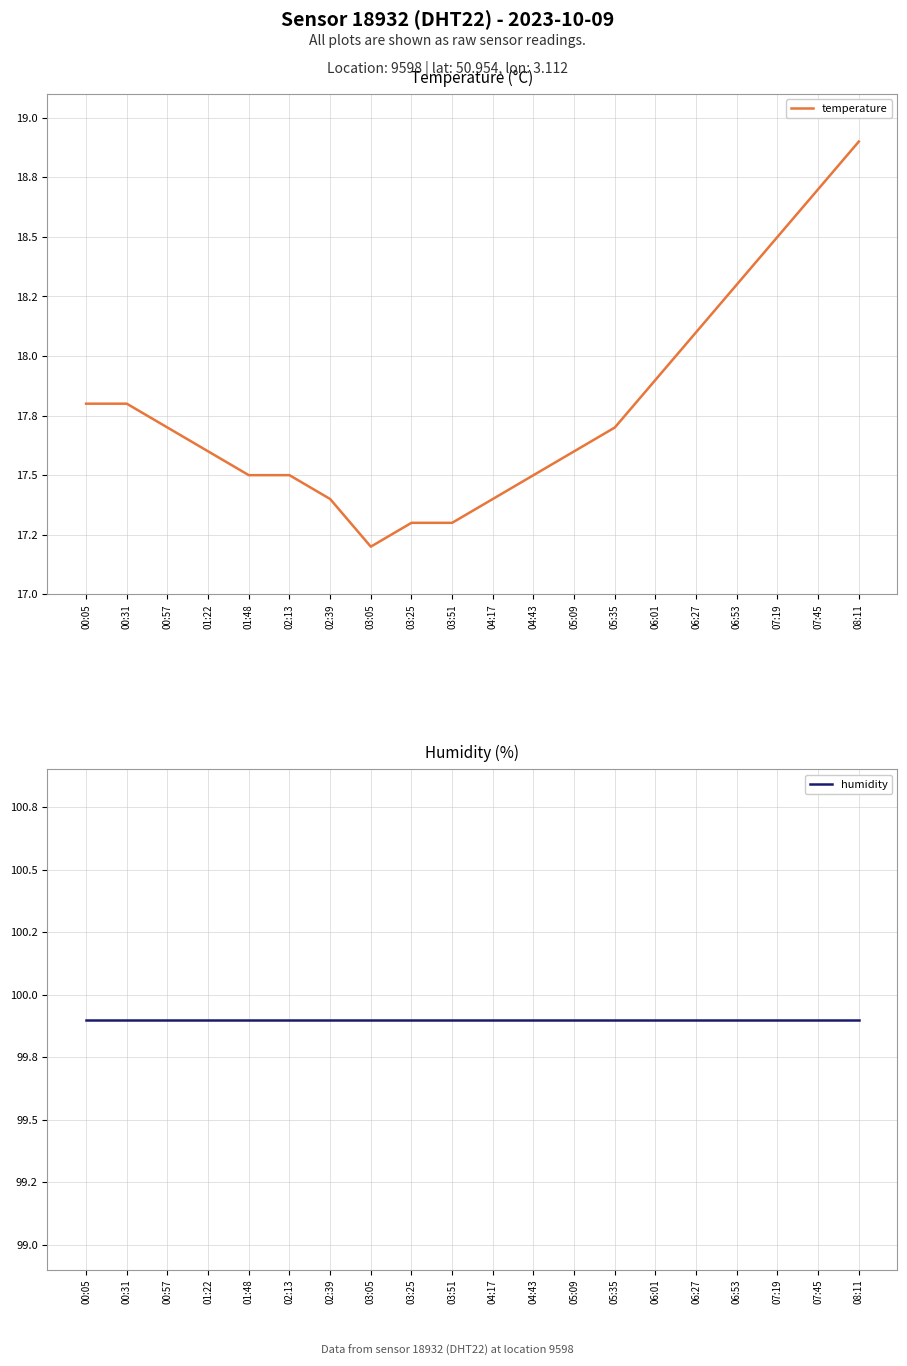

True or false: humidity and temperature cross at least once.

False